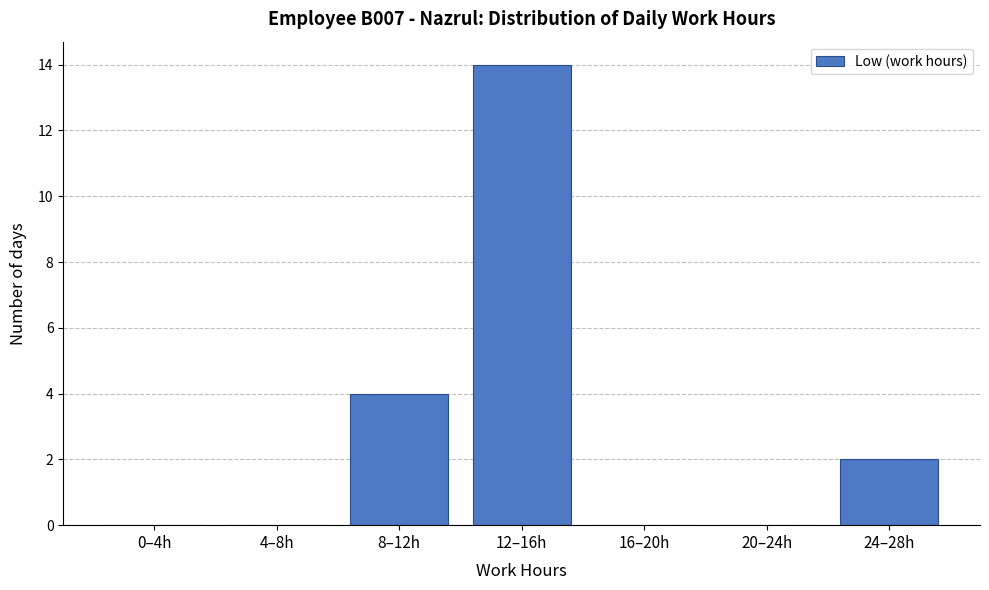

Reading left to right, extract all data points from this chart.

0–4h=0	4–8h=0	8–12h=4	12–16h=14	16–20h=0	20–24h=0	24–28h=2